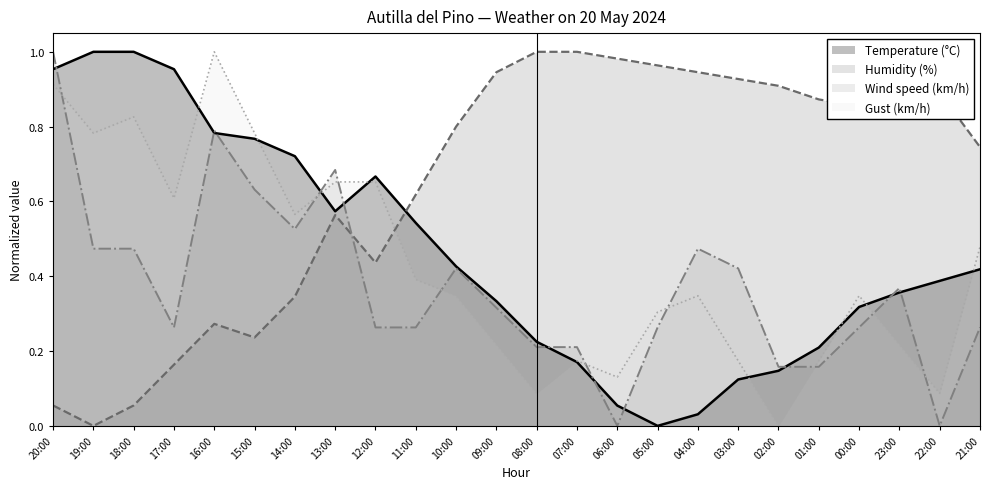

Which series has the largest total across all categories?

Humidity (%)